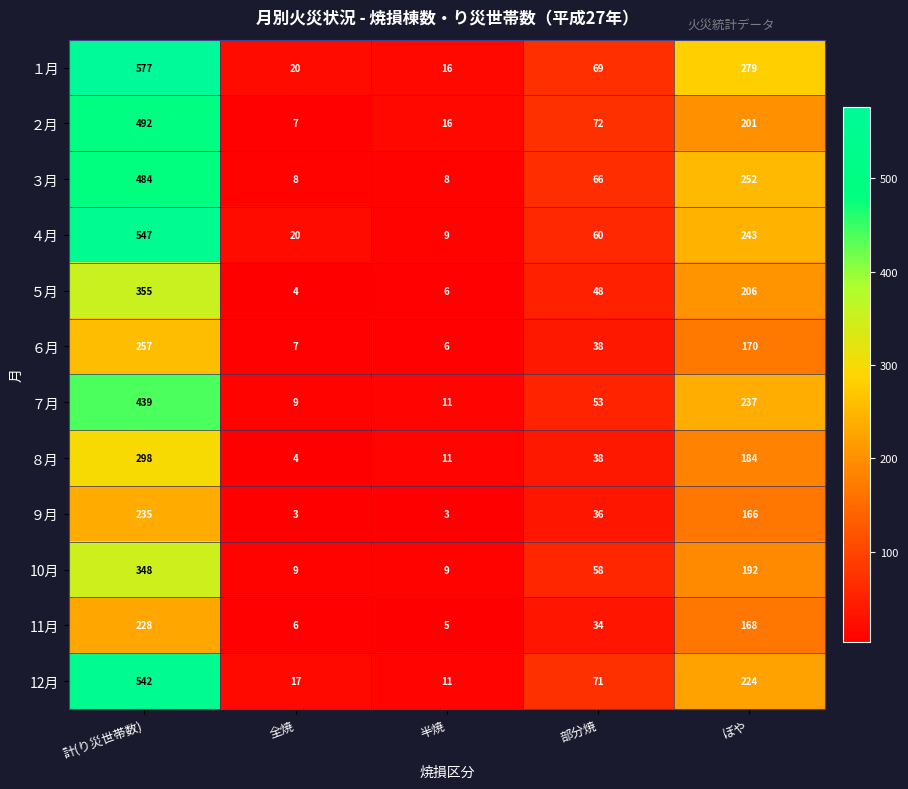

What is the difference between the １月 values at 部分焼 and 全焼?

49